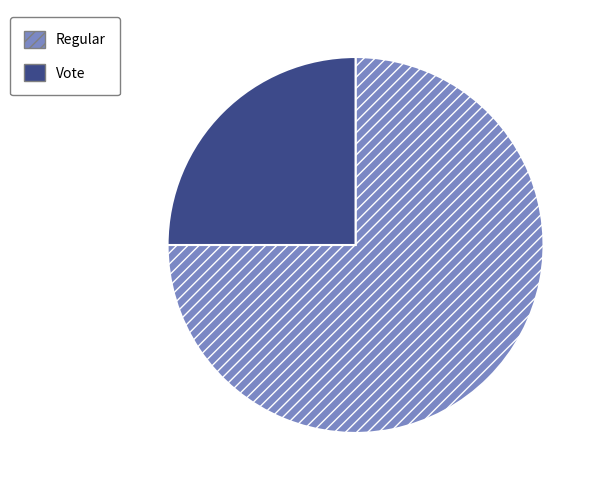

True or false: Regular accounts for 61% of the total.

False